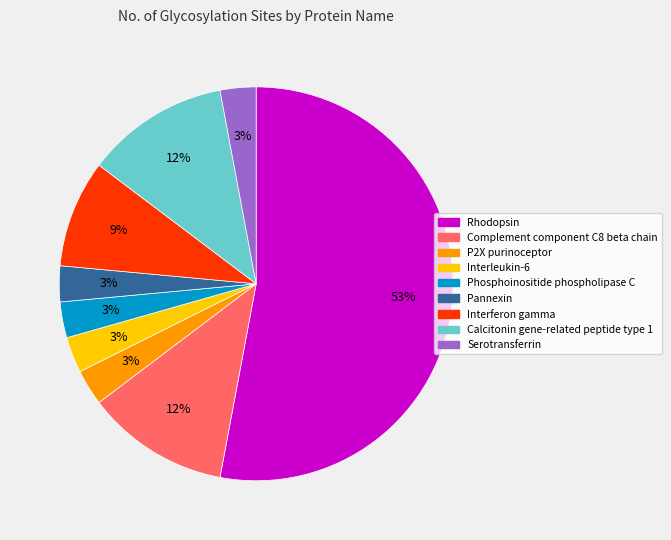

To the nearest percent, what is the difference between the largest and smallest slice percentages?

50%